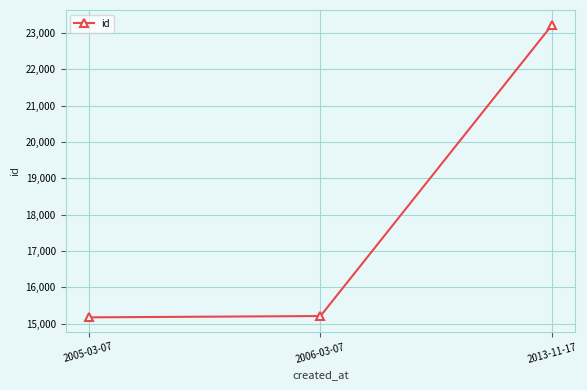

The chart shows a value of 15211 at 2006-03-07. True or false?

True